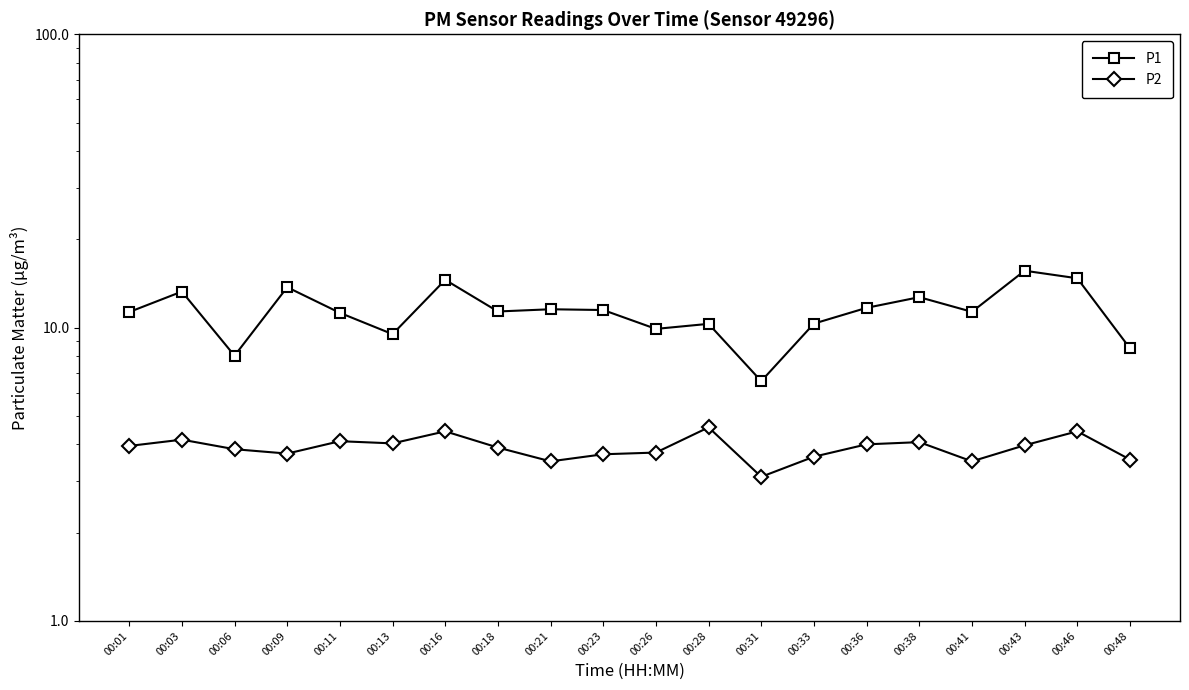

The P2 series shows 7.1 at 00:03. True or false?

False